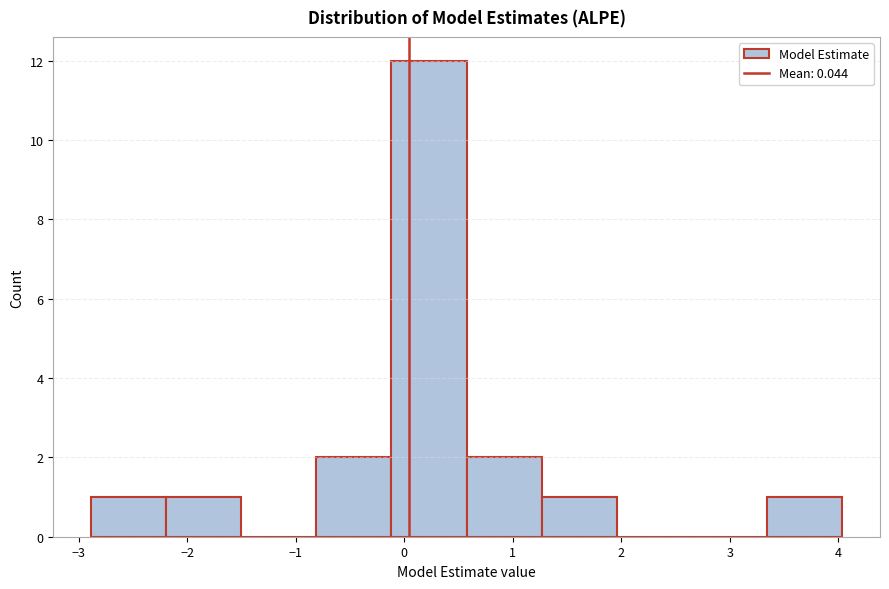

How tall is the bar that spans 1.3 to 2.0 on the x-axis? Neither the bar edges nor the heights are printed on the chart, so give them approximately, as read against the axes.

1